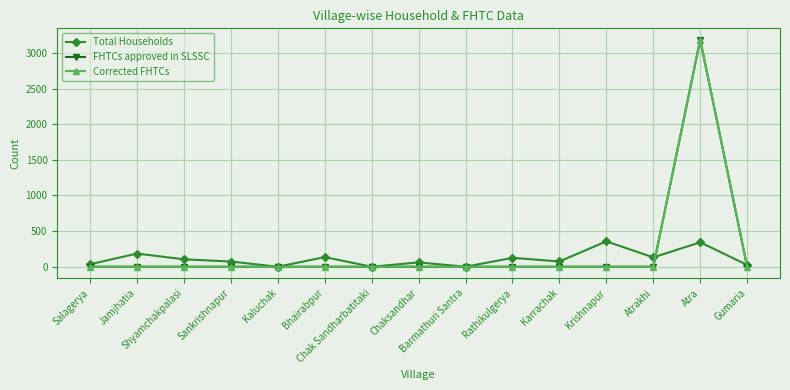

At which category does Total Households reach its first local valley?

Kaluchak